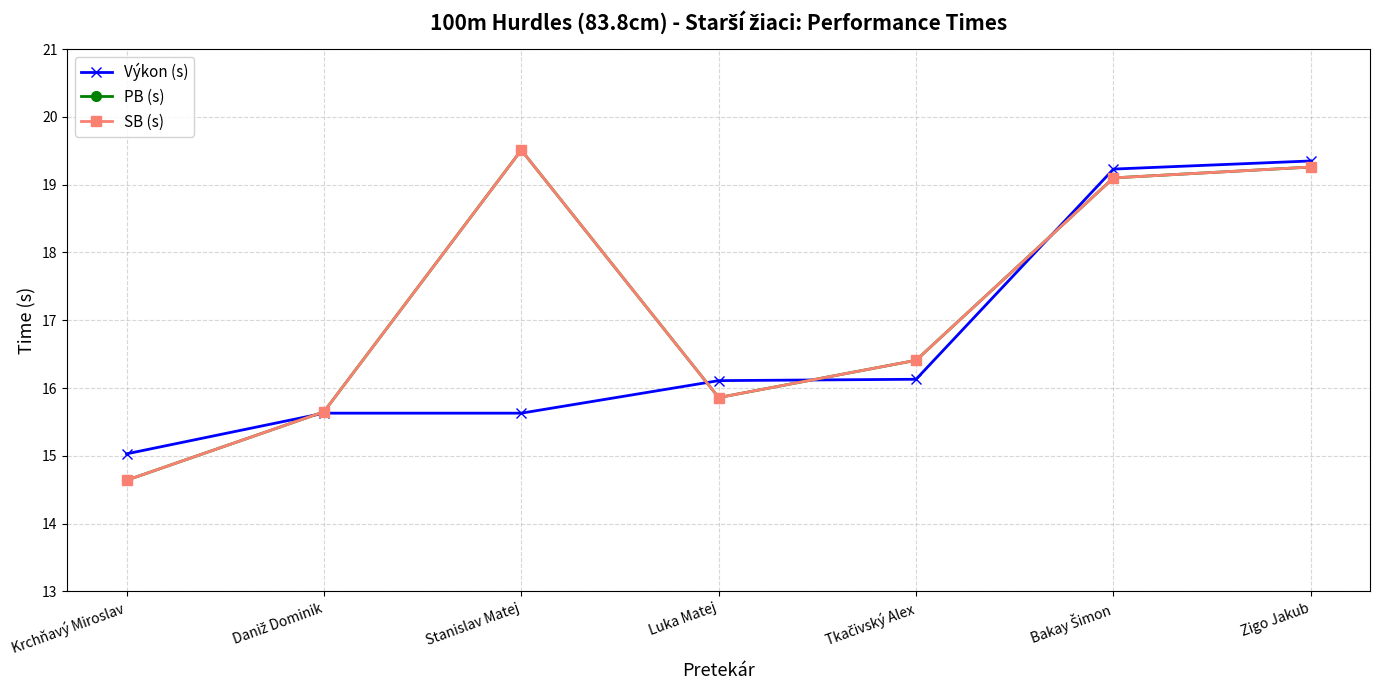

What is the lowest value of the SB (s) series?

14.6